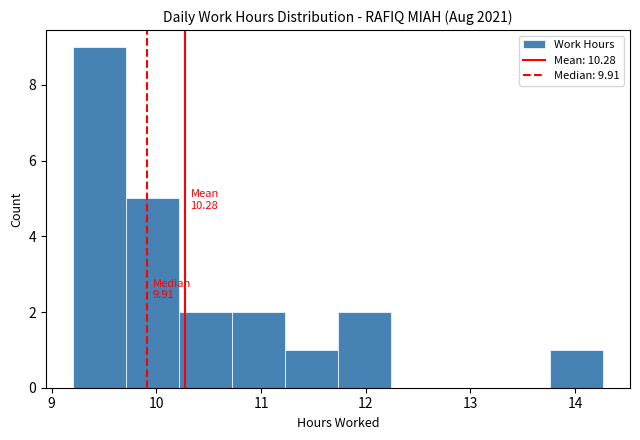

Which range on the x-axis has the tallest bar?

9.2 to 9.7